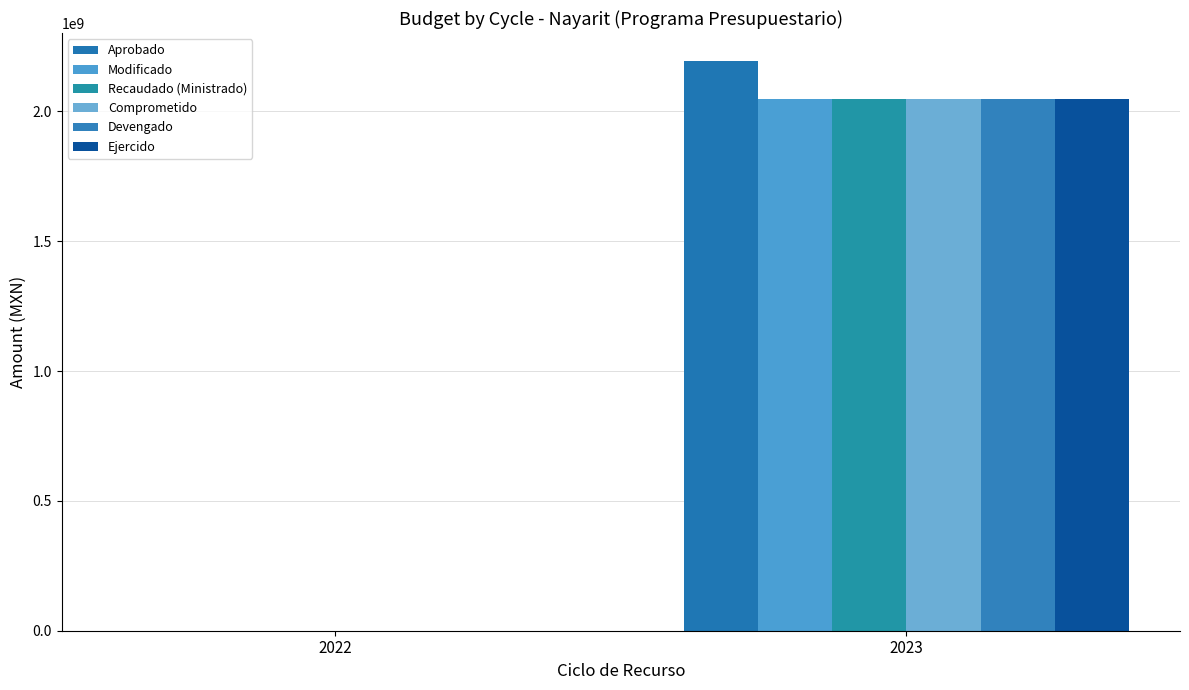

Is it true that Modificado equals 1255842.4 at 2022?

False